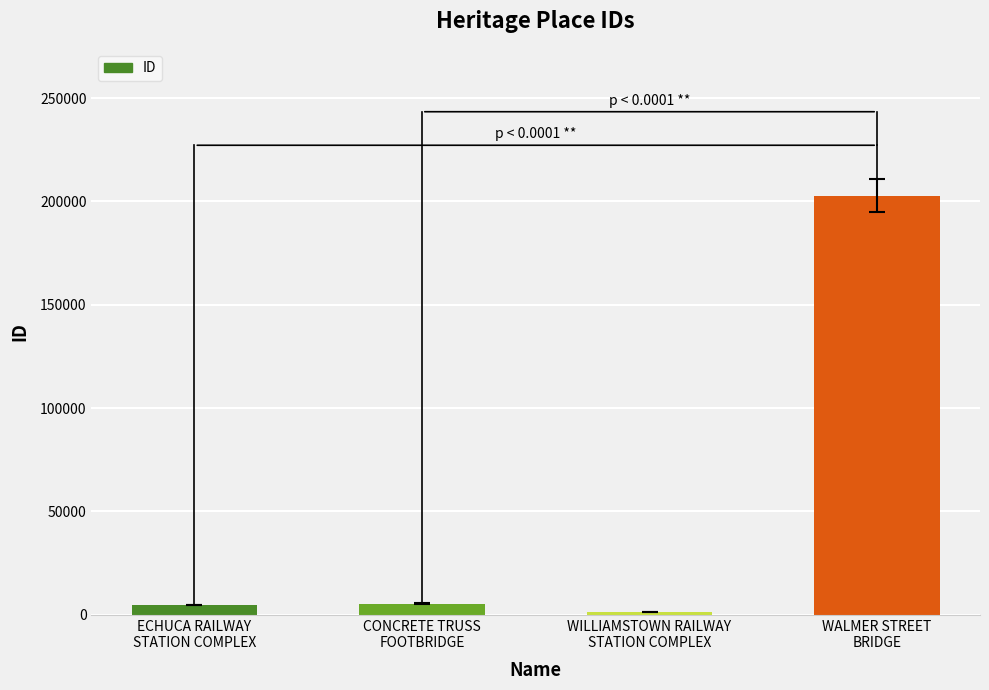

Is it true that the value at ECHUCA RAILWAY
STATION COMPLEX is 4721?

True